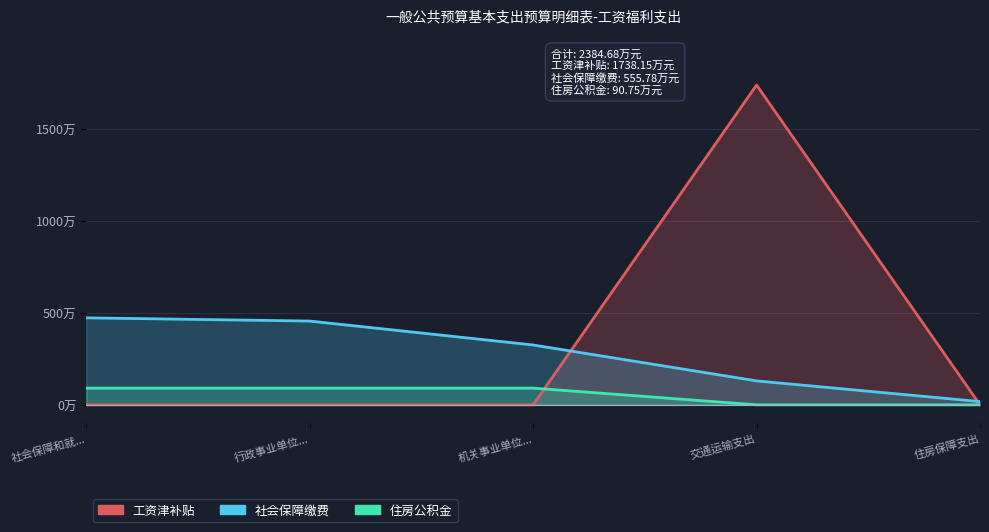

Reading right to left, list all the values displayed in this chart.

工资津补贴: 0.0	1738.2	0.0	0.0	0.0
社会保障缴费: 17.5	130.1	325.2	455.3	472.8
住房公积金: 0.0	0.0	90.8	90.8	90.8